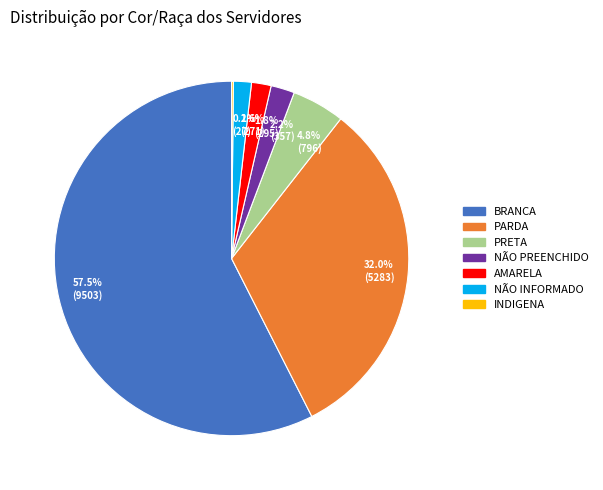

Between 4.8% (796) and 32.0% (5283), which is larger?

32.0% (5283)